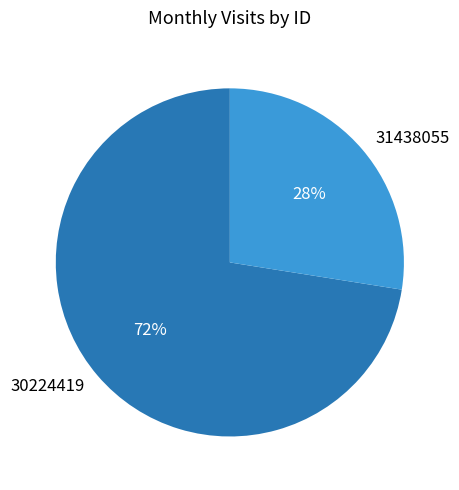

To the nearest percent, what is the average slice percentage?

50%